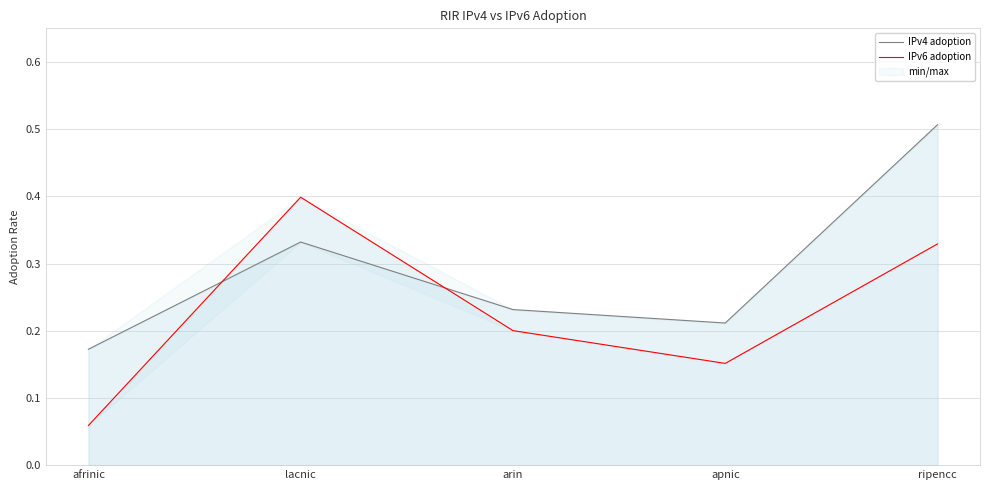

After their last crossing, which series has the higher values: IPv4 adoption or IPv6 adoption?

IPv4 adoption